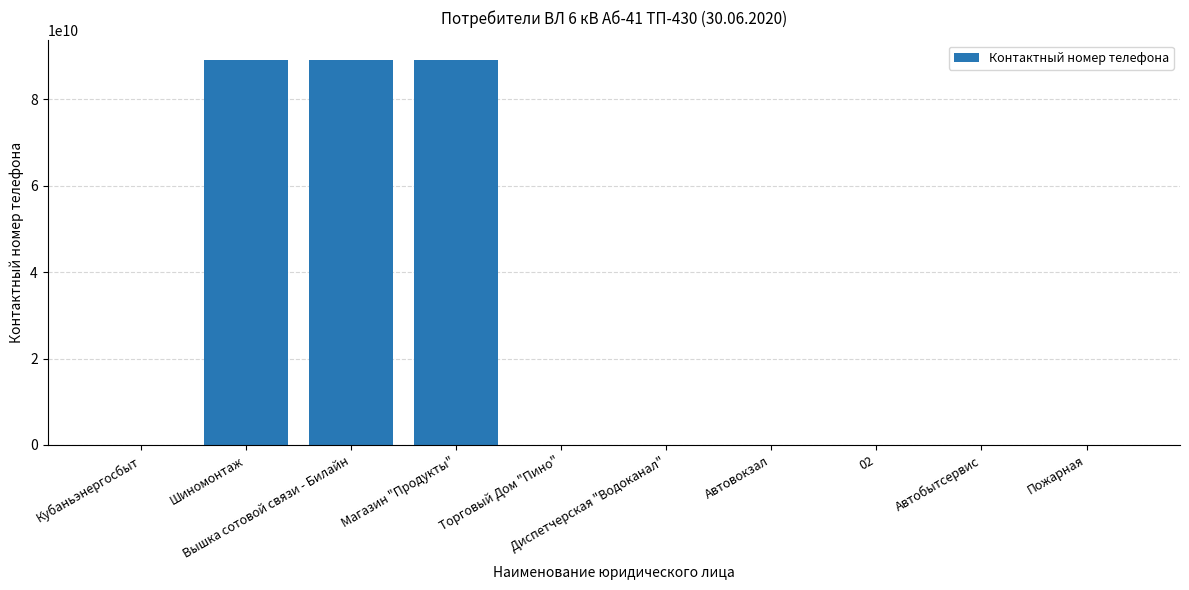

How many series are shown in this chart?

1